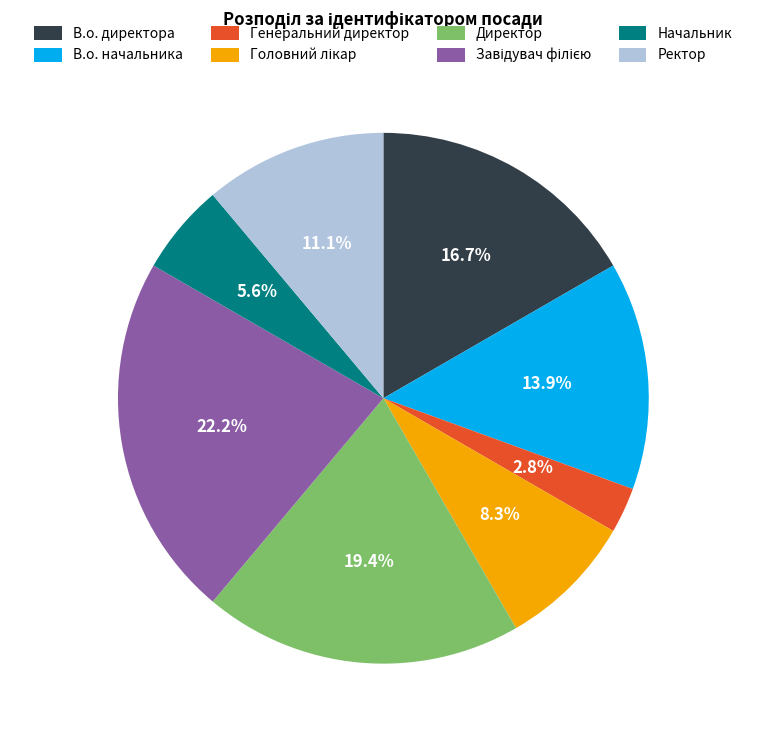

Between В.о. начальника and Начальник, which is larger?

В.о. начальника